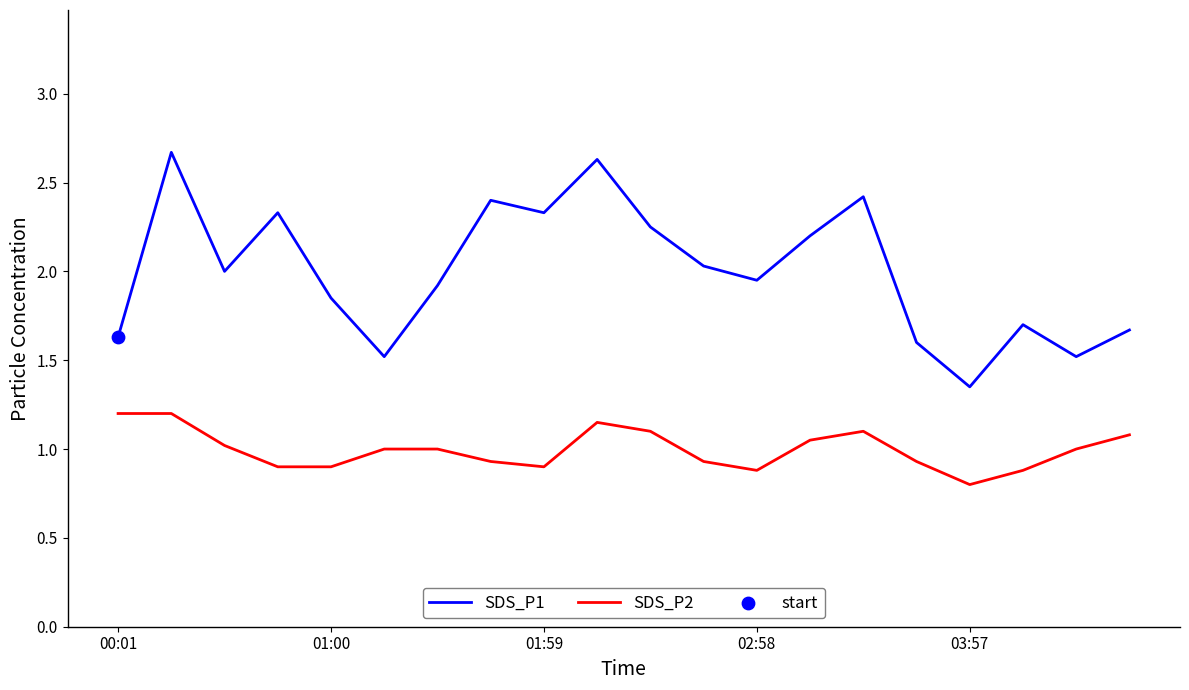

Which series has the largest total across all categories?

SDS_P1